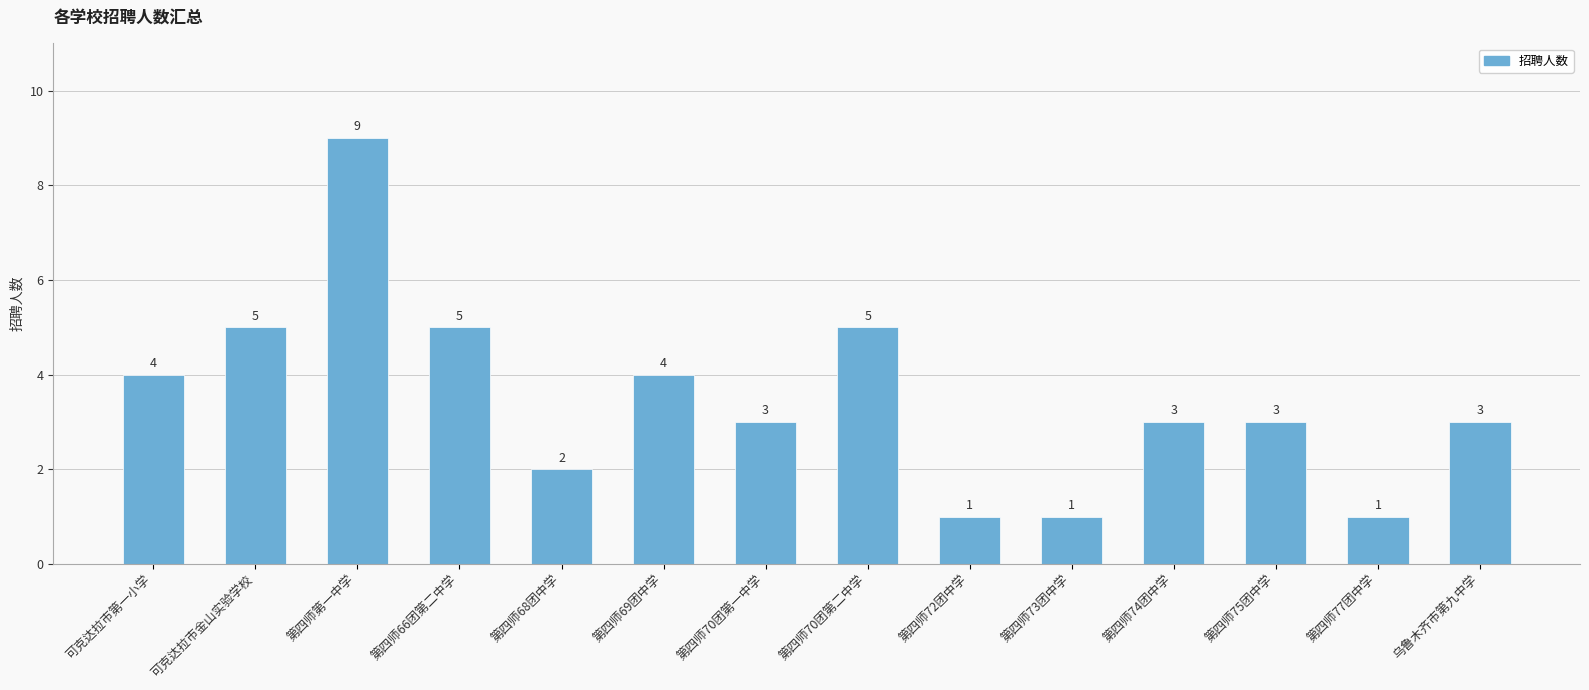

What is the ratio of the value at 第四师68团中学 to the value at 可克达拉市金山实验学校?

0.4